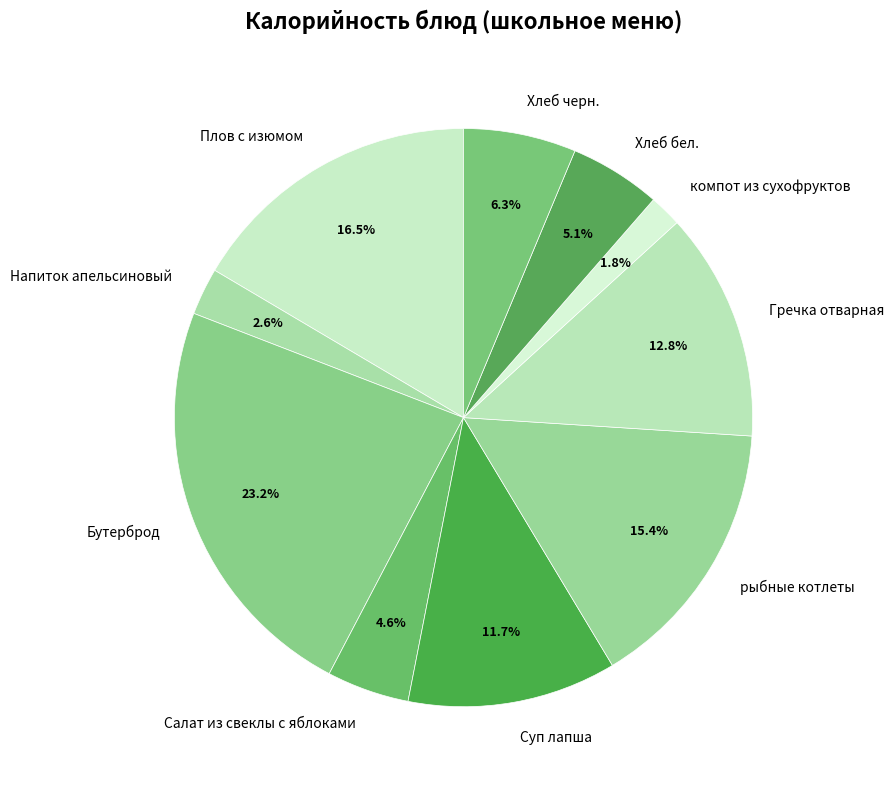

How many segments does this pie chart have?

10